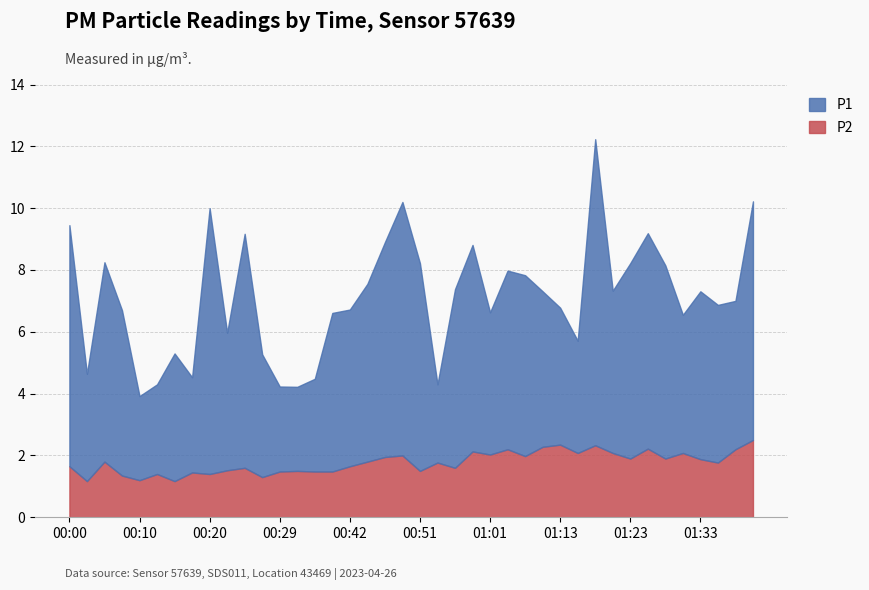

What is the highest value of the P2 series?

2.5